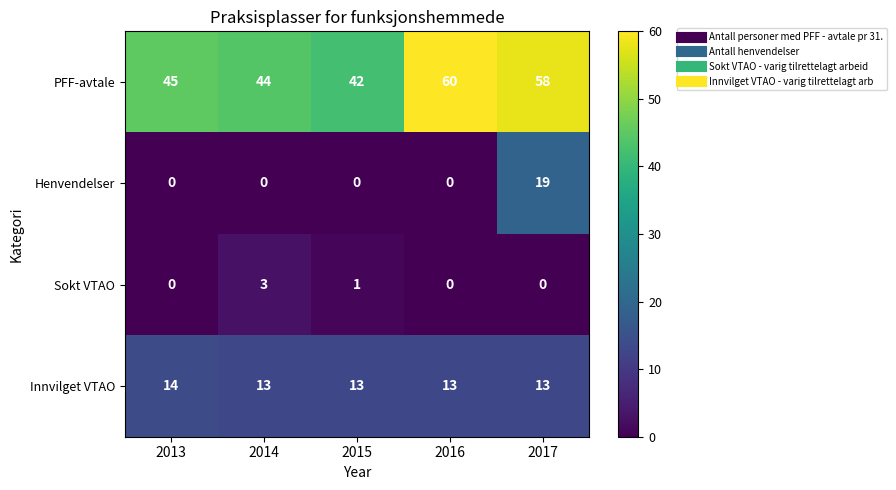

Which series has the largest total across all categories?

PFF-avtale